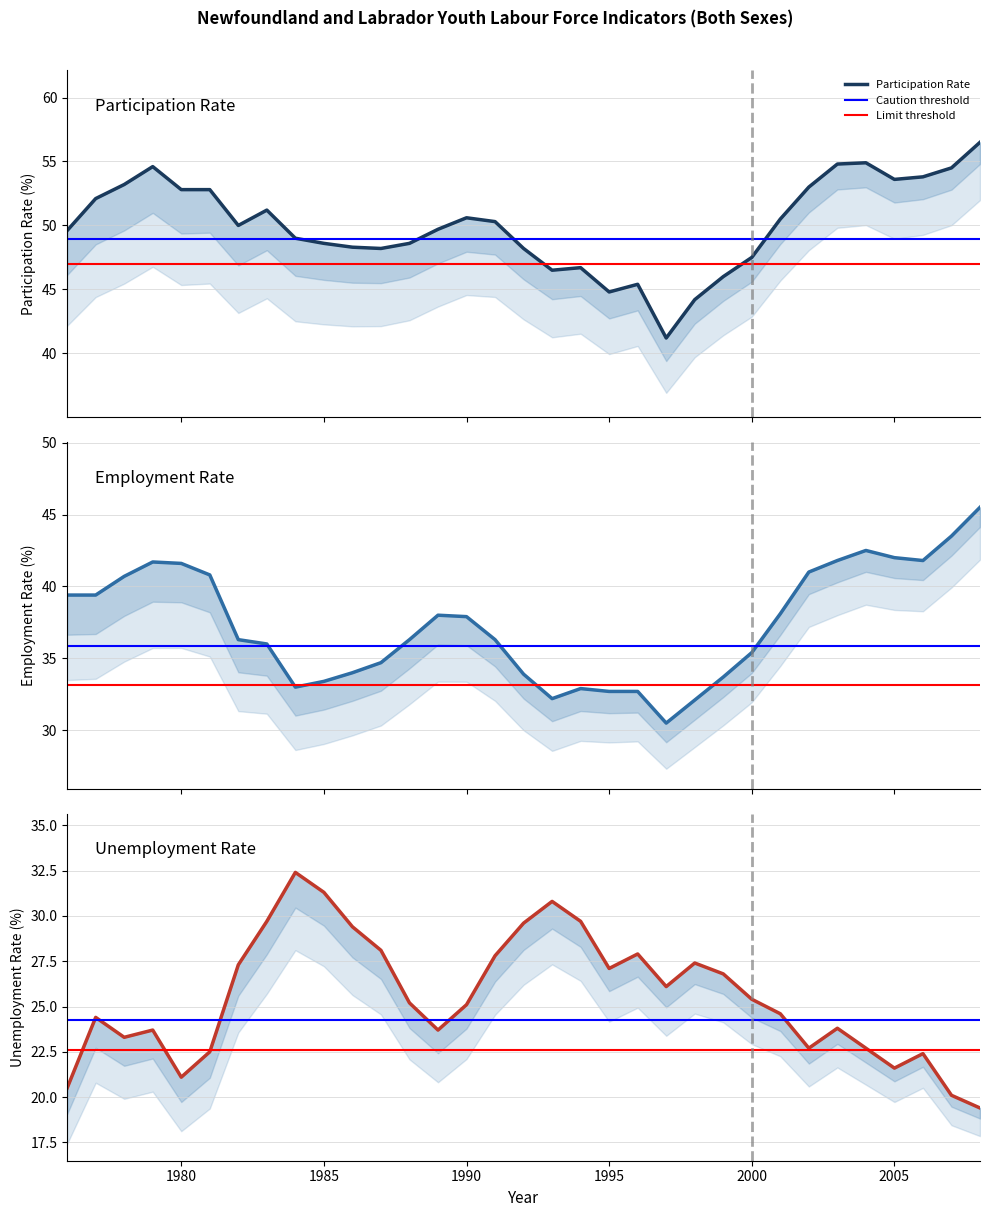

What is the sum of all Participation Rate values?

1651.7